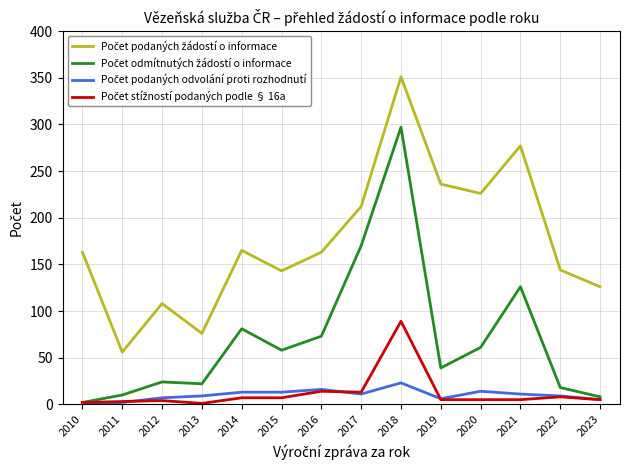

What is the greatest value displayed?

351